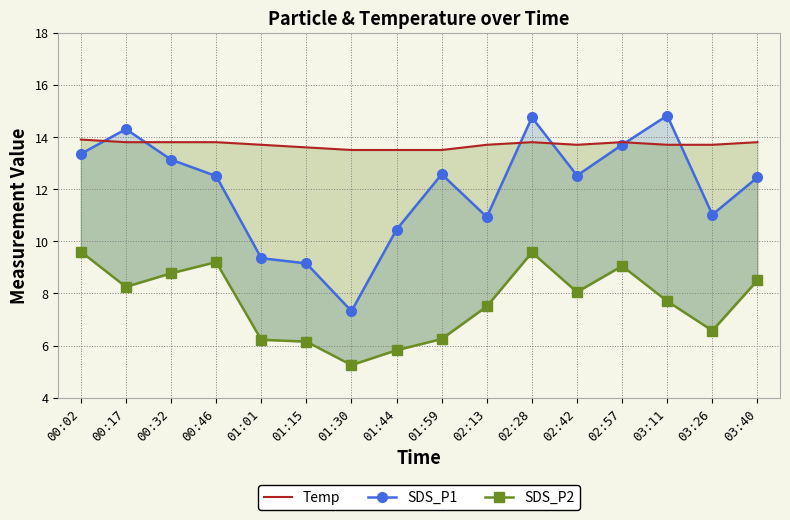

What is the maximum value for Temp?

13.9